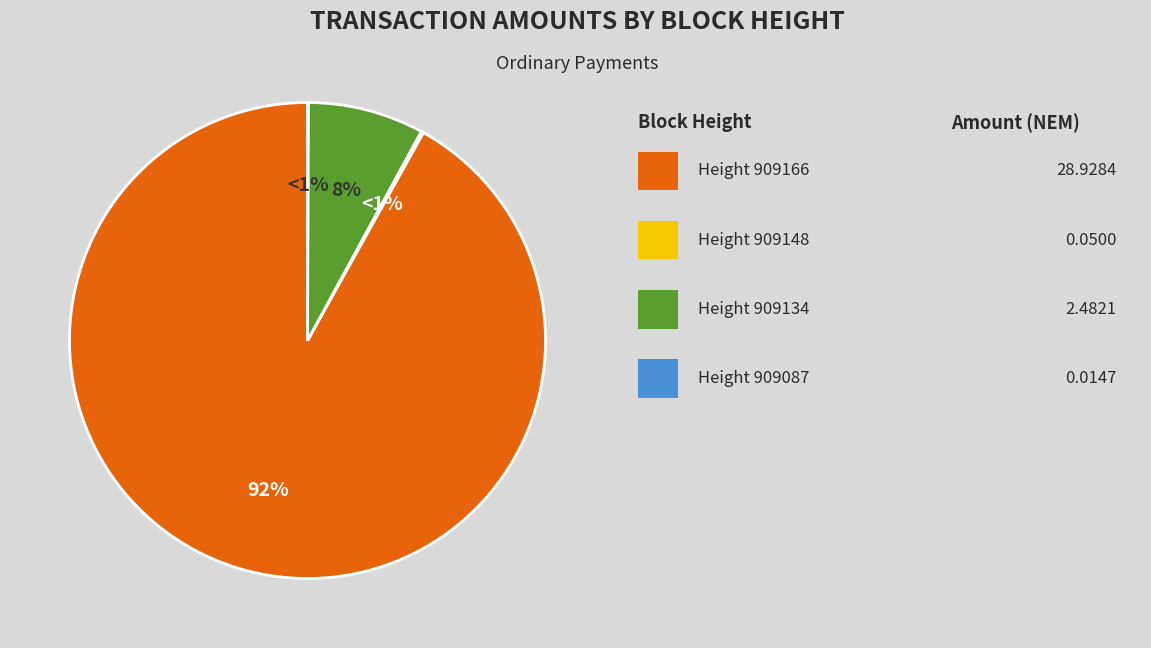

What is the total percentage of 909166 and 909134?

99.8%